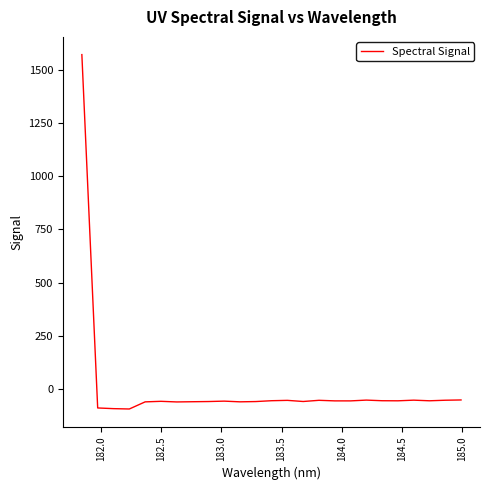

Count the number of data series in this chart.

1